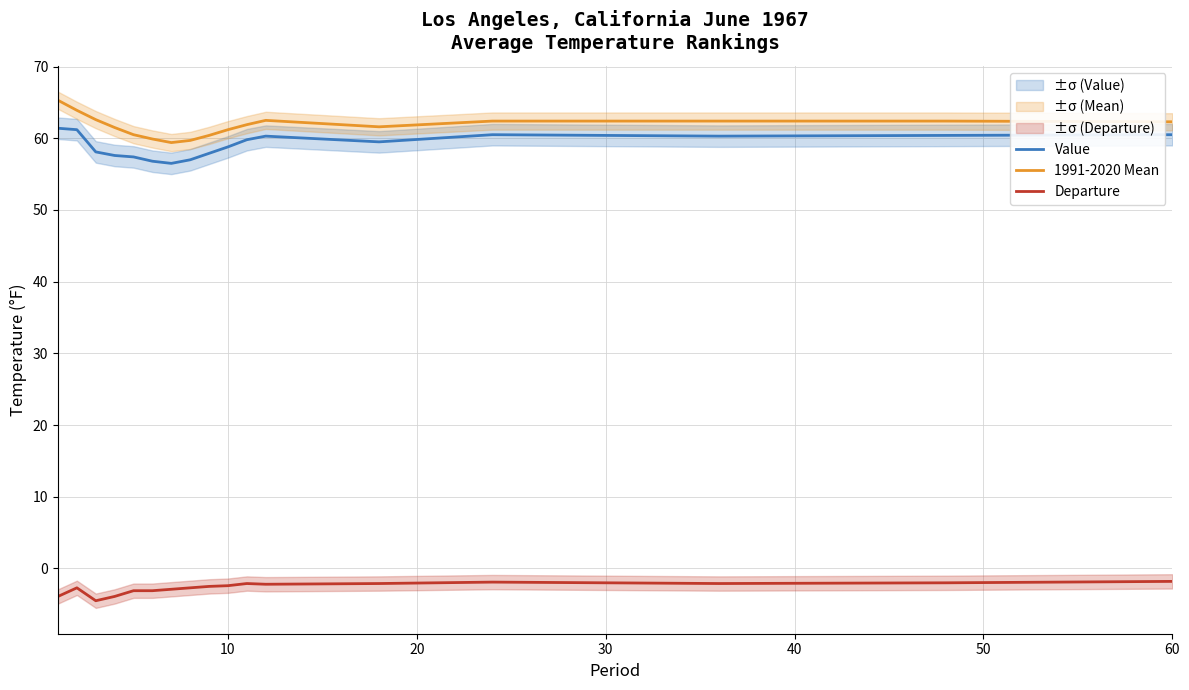

The 1991-2020 Mean series shows 99.3 at 10. True or false?

False